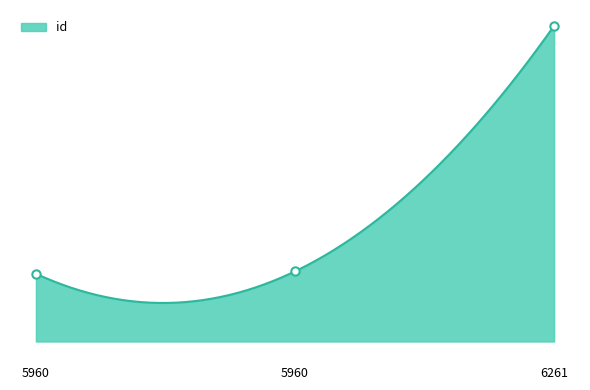

Where is the data nearest to the value 16202?

5960